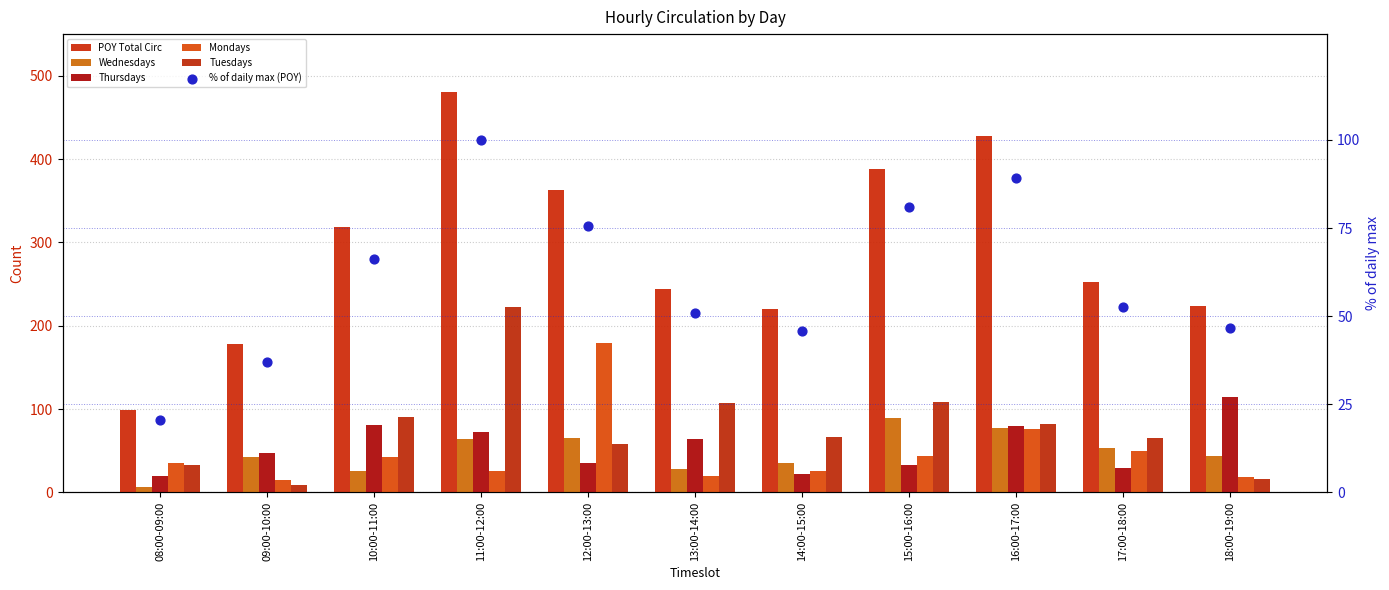

At how many categories does at least one series exceed 375?

3